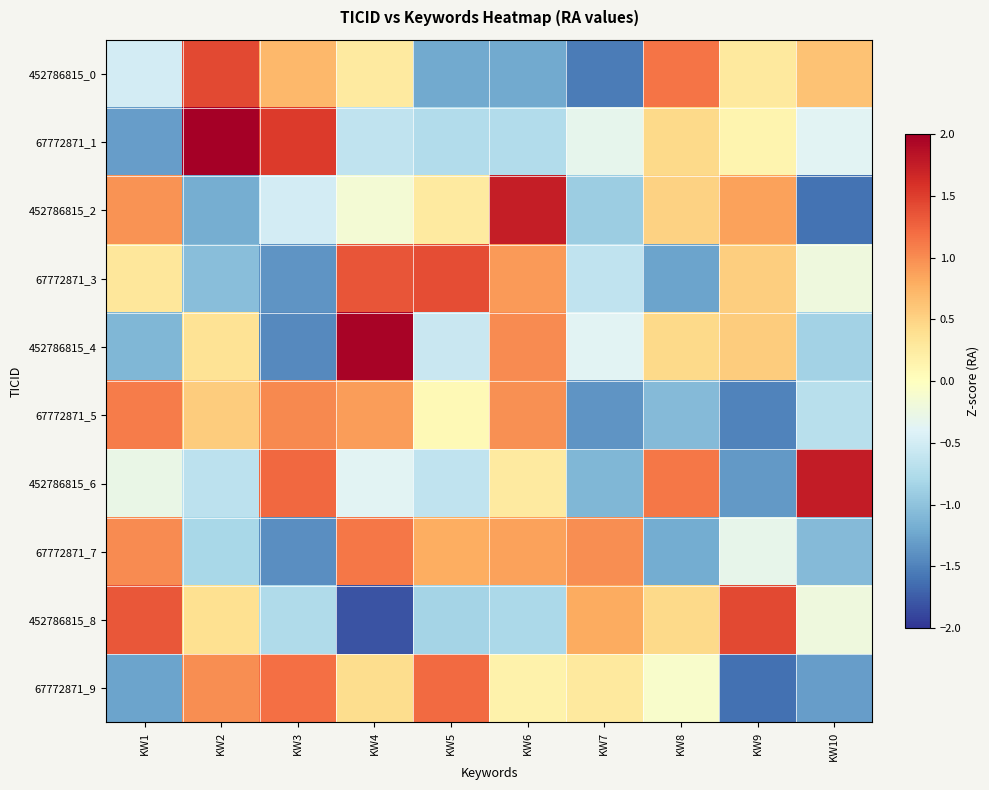

Which series has the widest spread of values?

452786815_4